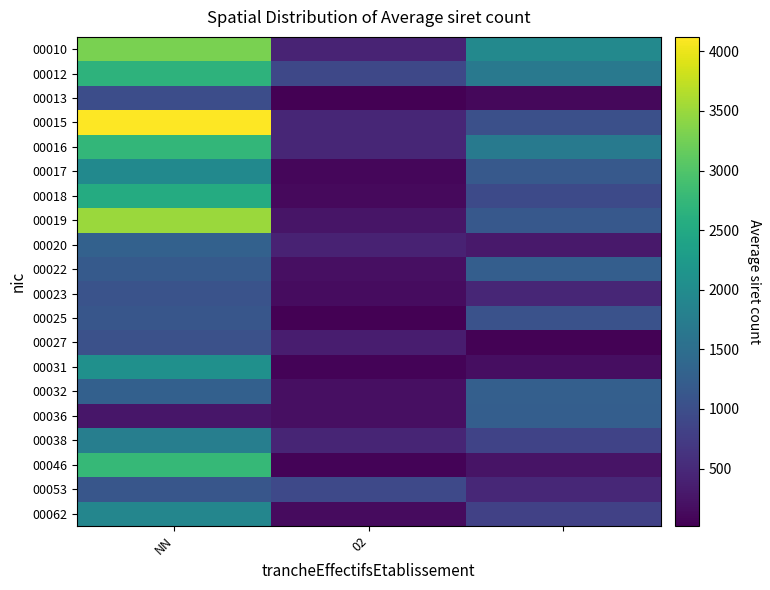

At how many categories does at least one series exceed 1447?

2